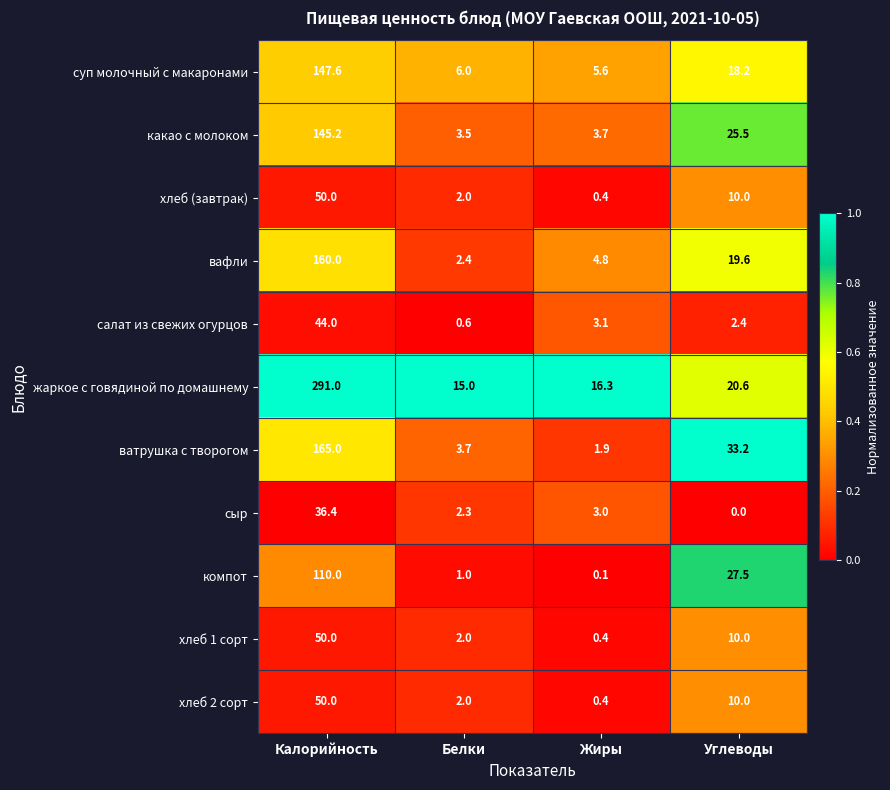

What is the sum of the хлеб (завтрак) values at Углеводы and Калорийность?

60.0